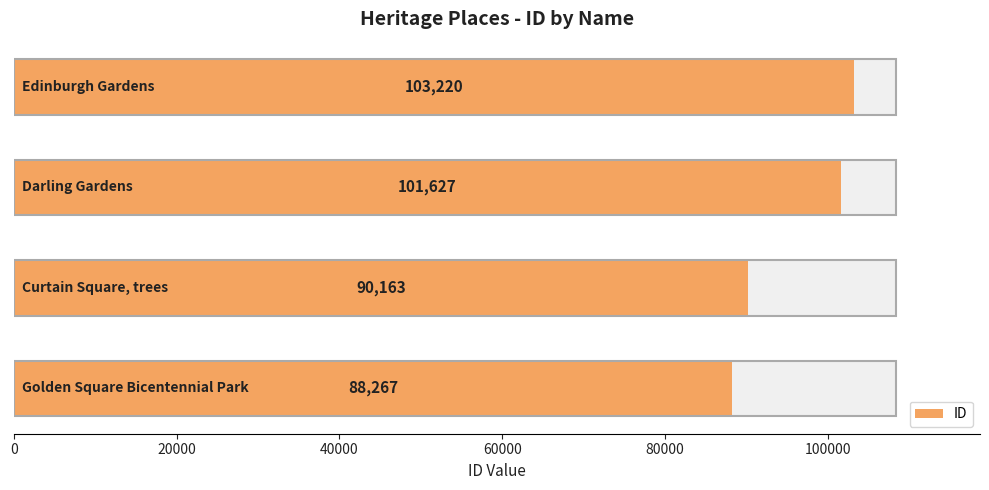

The chart shows a value of 70645 at 60000. True or false?

False